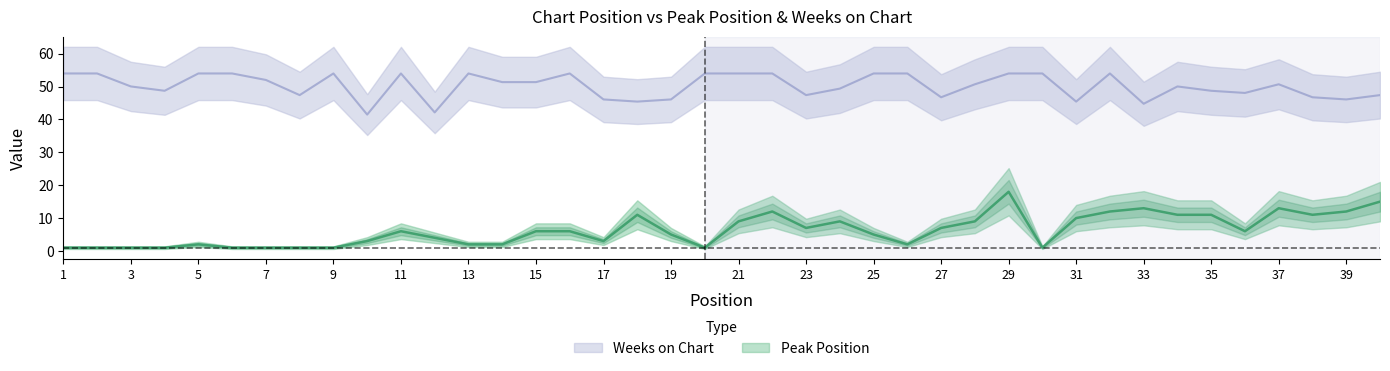

Where is the first local maximum for Weeks on Chart?

9